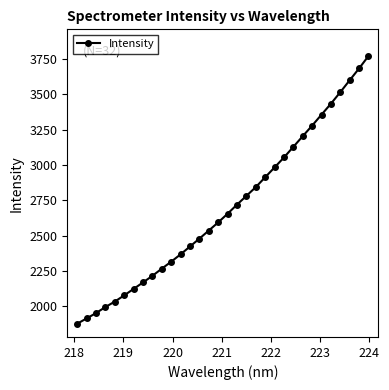

What is the smallest value displayed?

1876.1